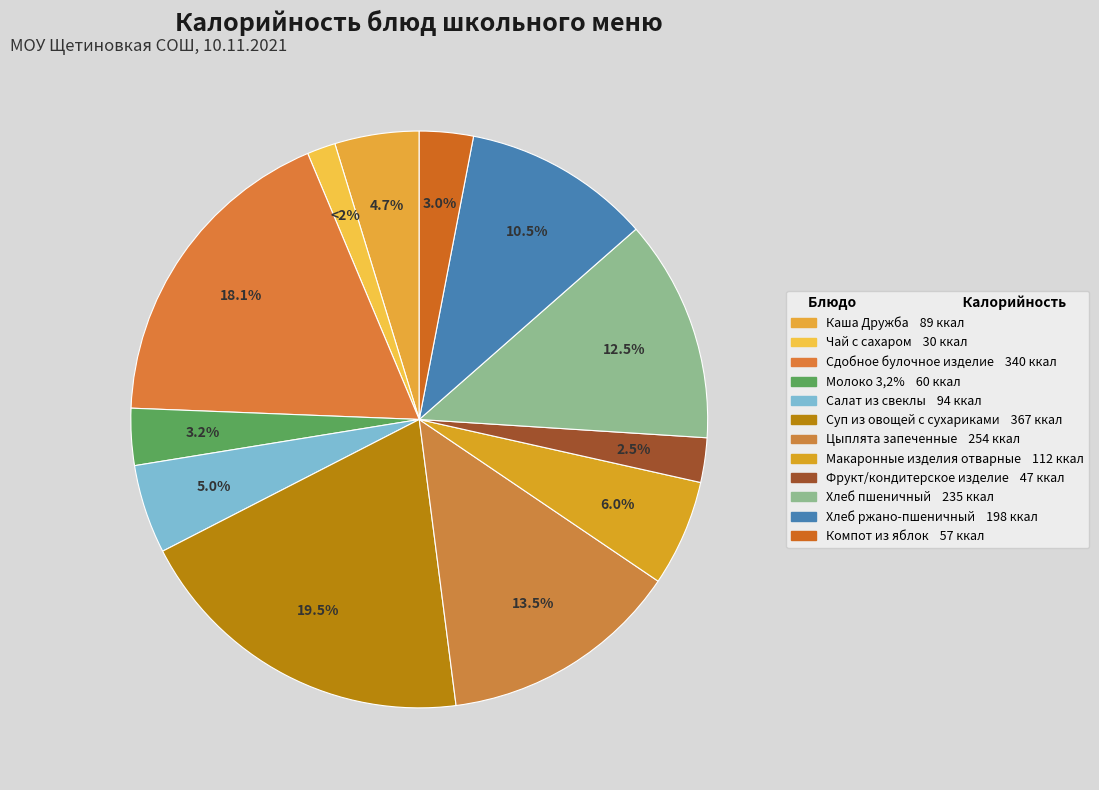

Which has a higher value, Сдобное булочное изделие or Хлеб ржано-пшеничный?

Сдобное булочное изделие